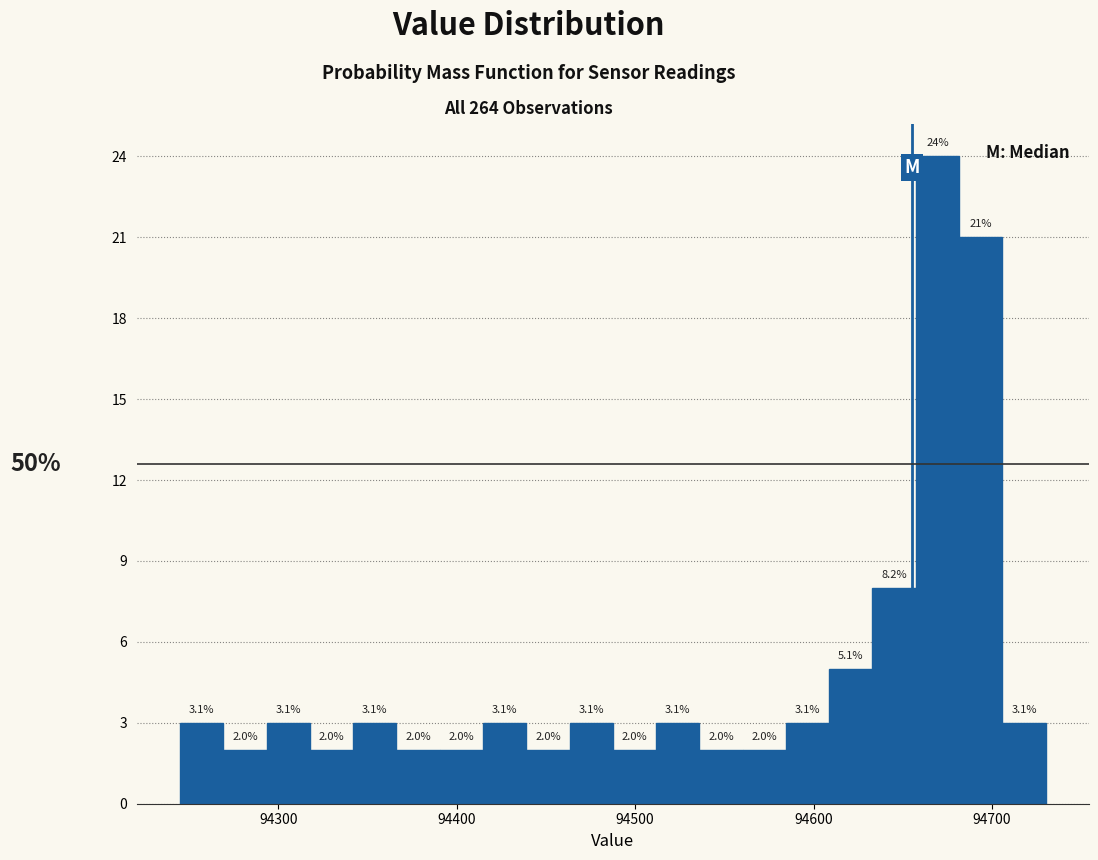

Read against the x-axis, roughly where is the centre of the tallest bar?

94670